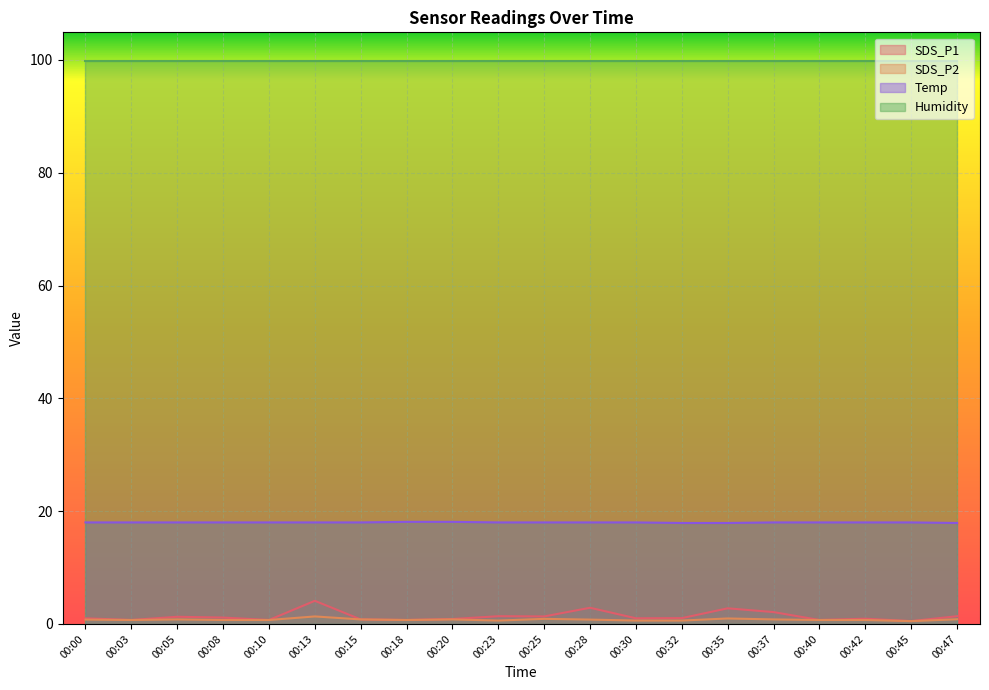

Which series changed the most between 00:40 and 00:45?

SDS_P1